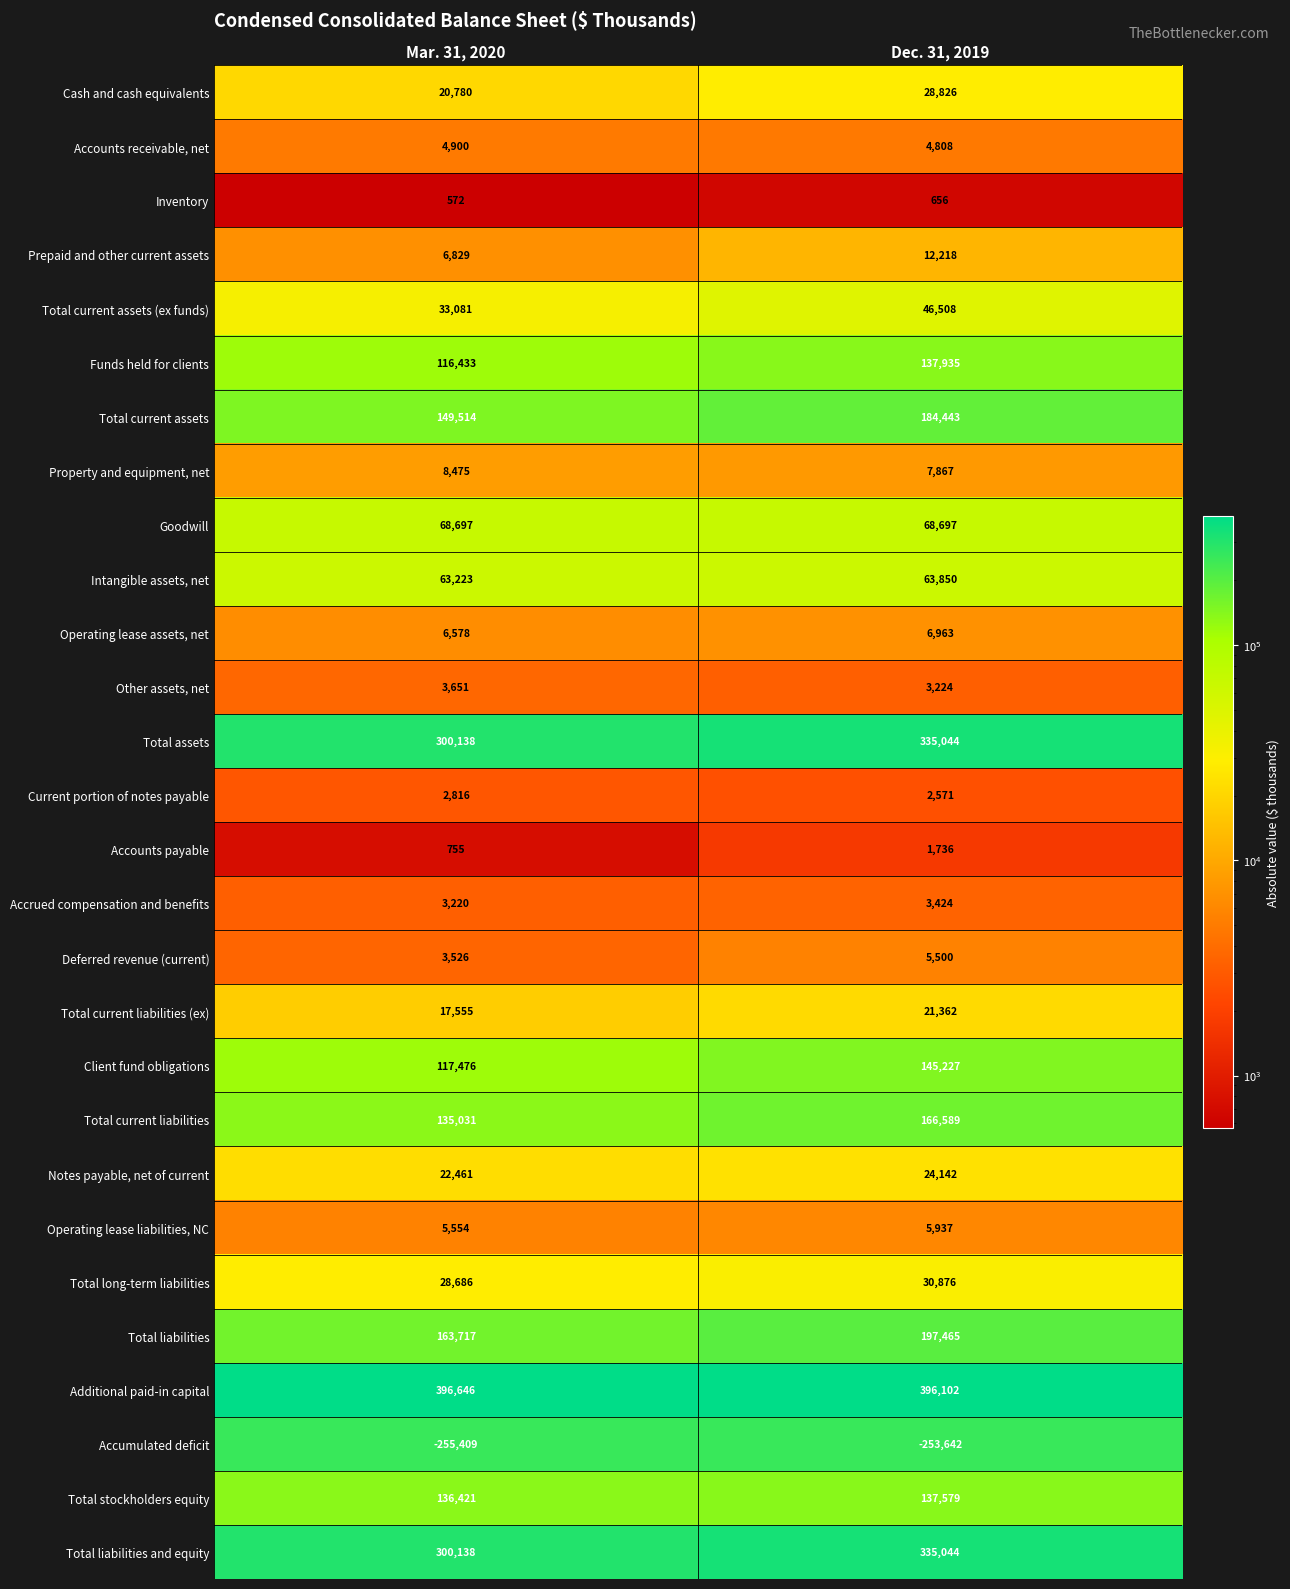

What value does the Goodwill series have at Dec. 31, 2019?

68697